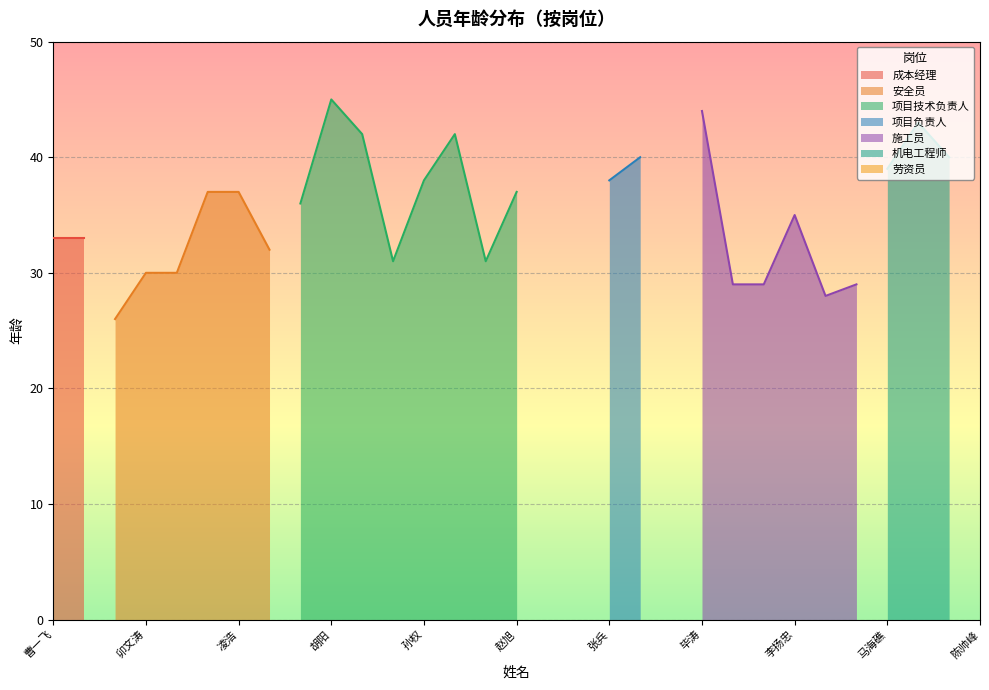

Rank the categories by value from lowest to highest.

刘孟军, 徐新波, 王东辉, 胡祖陈, 汪进, 储兴周, 黄祖润, 袁军, 卯文涛, 任乐, 任浩, 余正东, 尹先生, 曹一飞, 邵静雯, 李扬忠, 耿昌豪, 叶凌峰, 凌浩, 赵旭, 陈帅峰, 孙权, 张兵, 马海礁, 张明展, 杨工, 江陈宾, 王会兵, 乔国旺, 毕涛, 胡阳